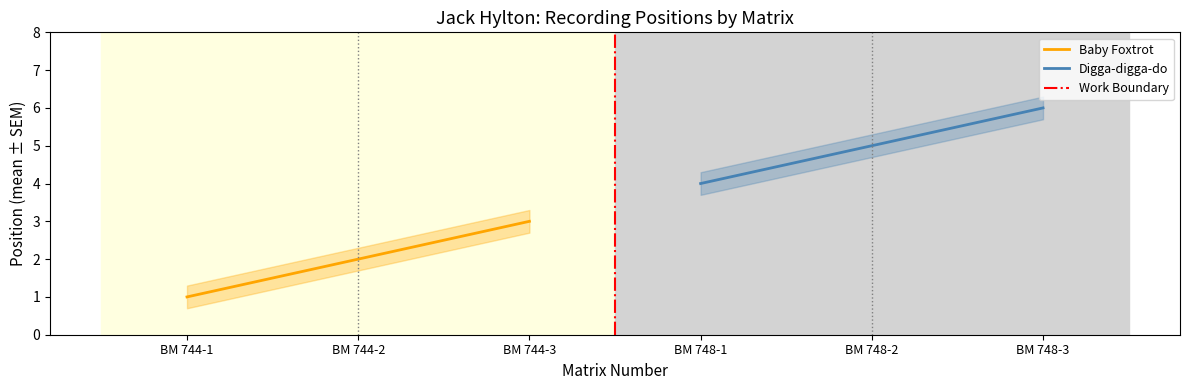

What is the difference between the maximum and minimum values?

5